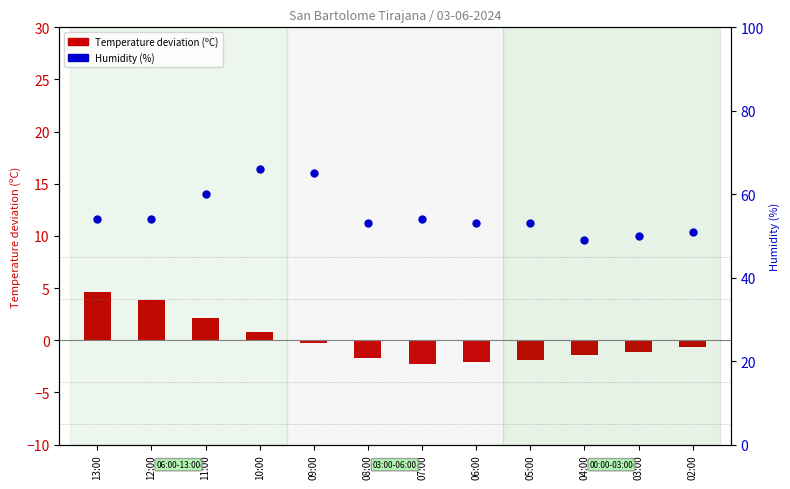

Which series reaches the minimum Y coordinate?

Temperature (centered)